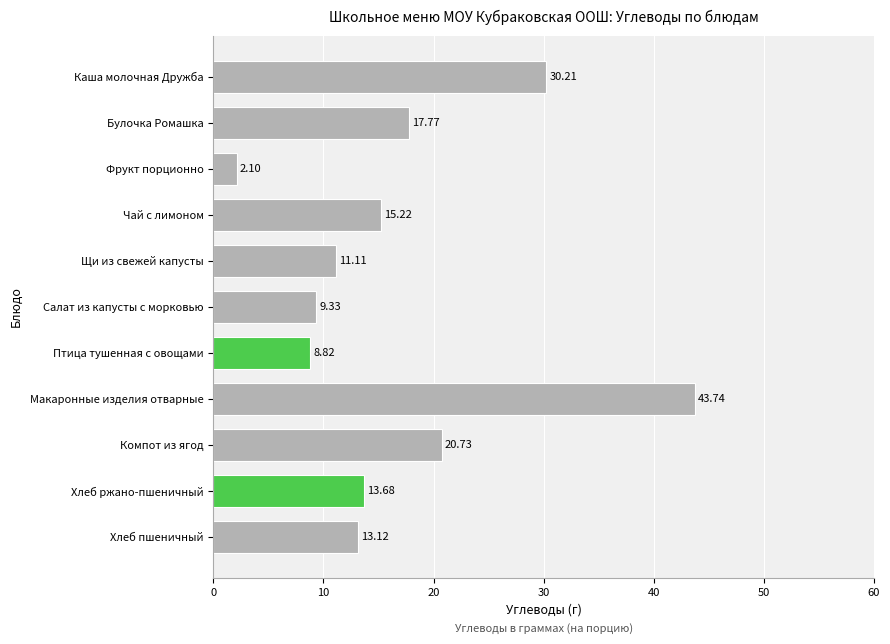

How many data points does each series have?

11